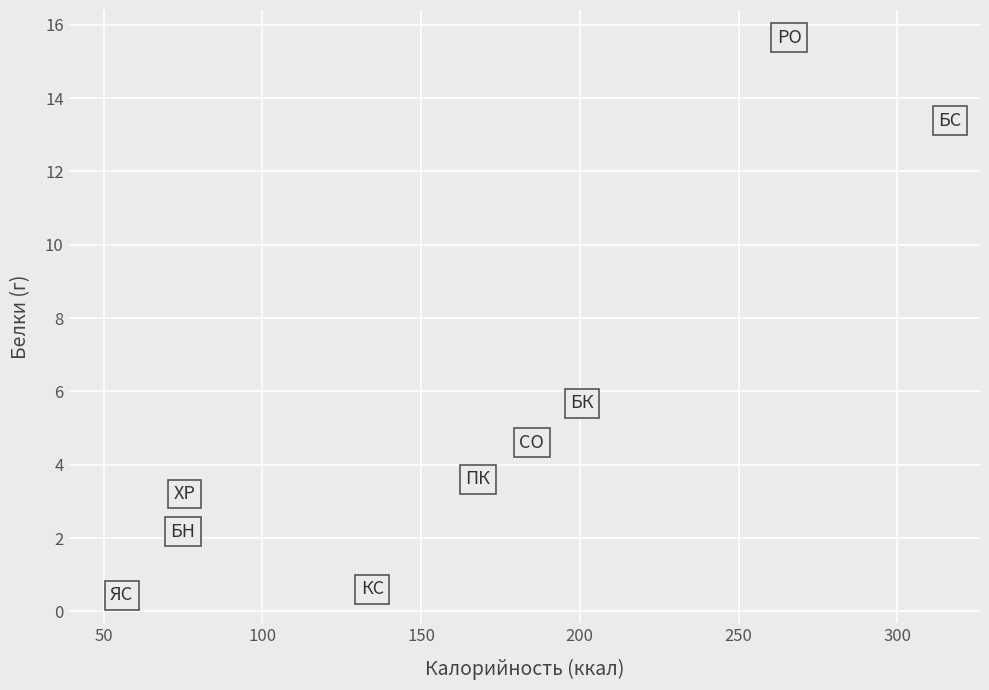

What is the average X value?

160.3